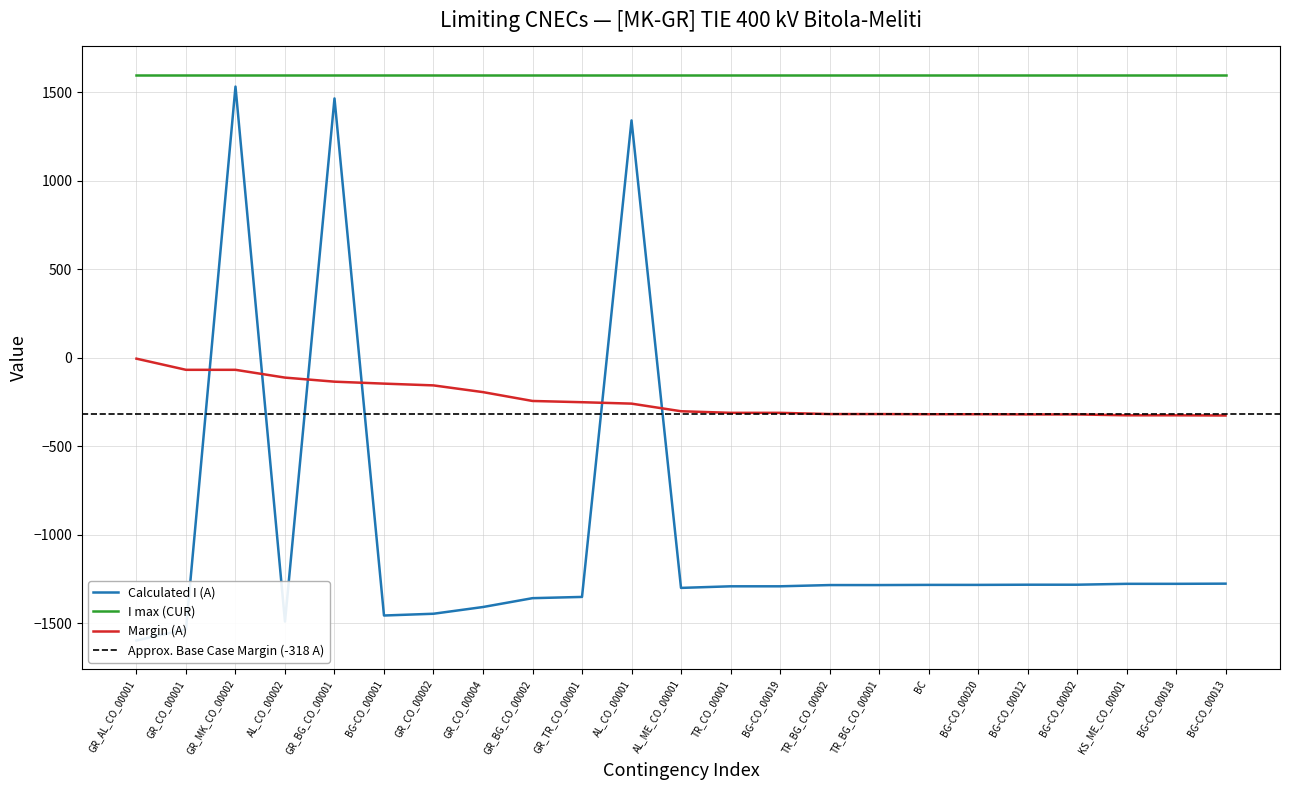

True or false: Margin (A) and I max (CUR) intersect in this chart.

False